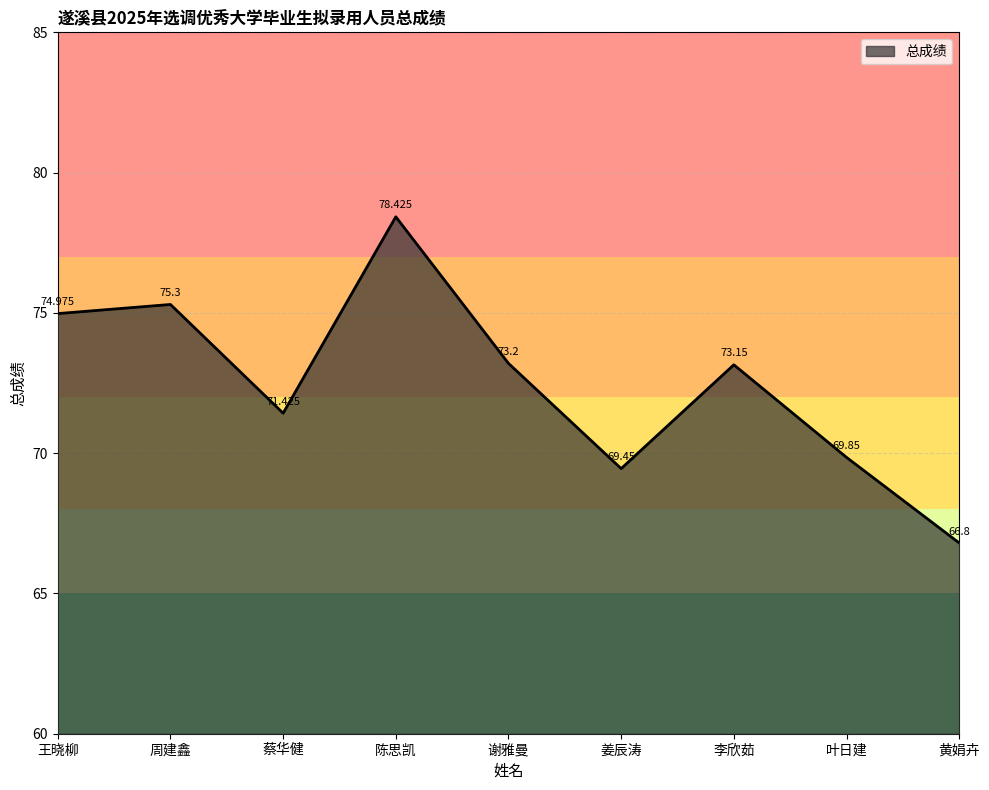

What is the maximum value shown in the chart?

78.4